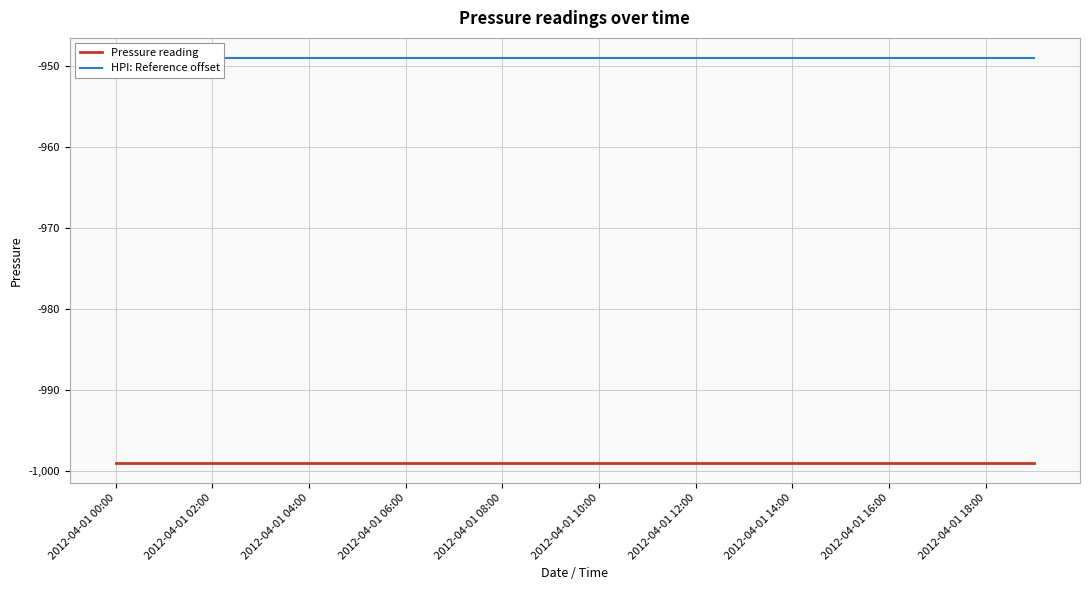

What is the total value across all series at 13?

-1948